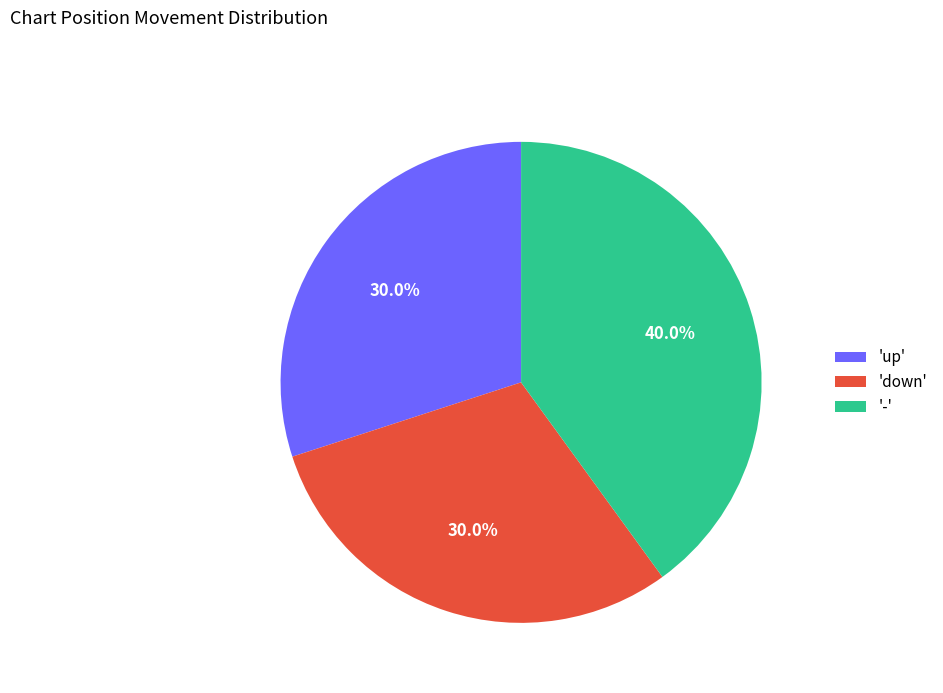

Do '-' and 'up' together represent more than half of the pie?

Yes